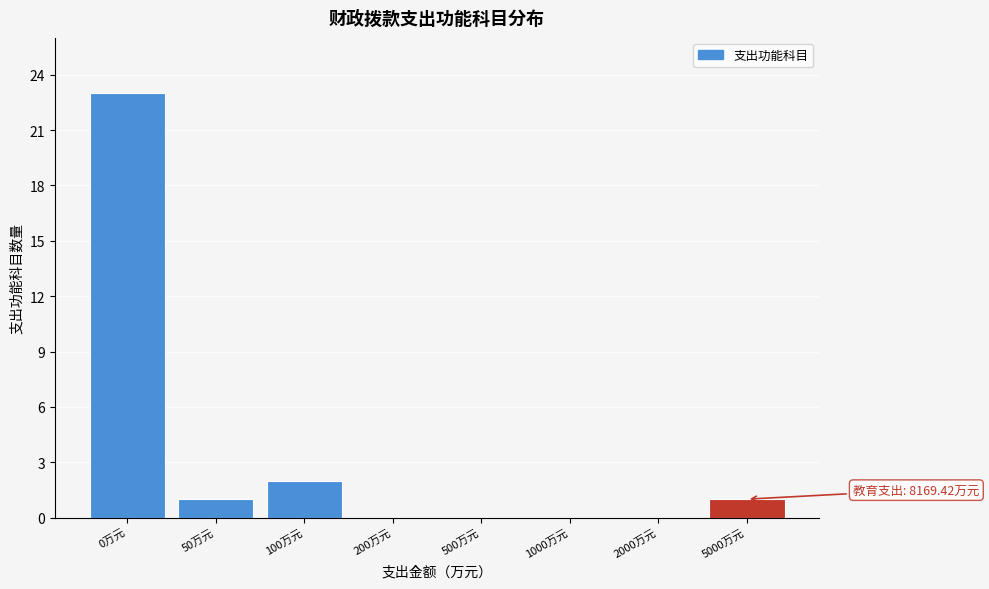

Reading left to right, extract all data points from this chart.

0万元=23	50万元=1	100万元=2	200万元=0	500万元=0	1000万元=0	2000万元=0	5000万元=1